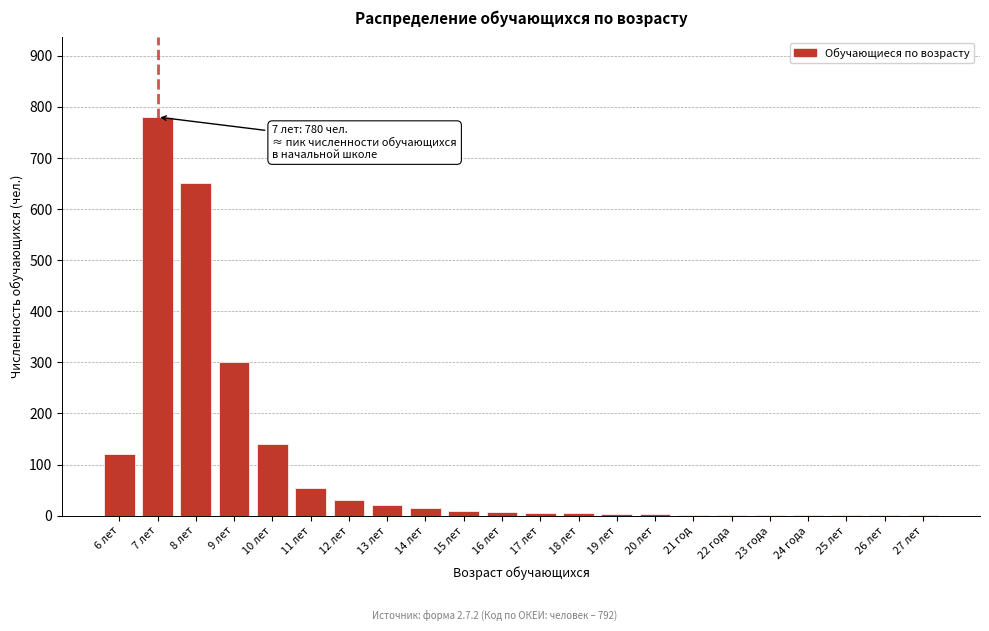

At which label is the value closest to 390?

9 лет